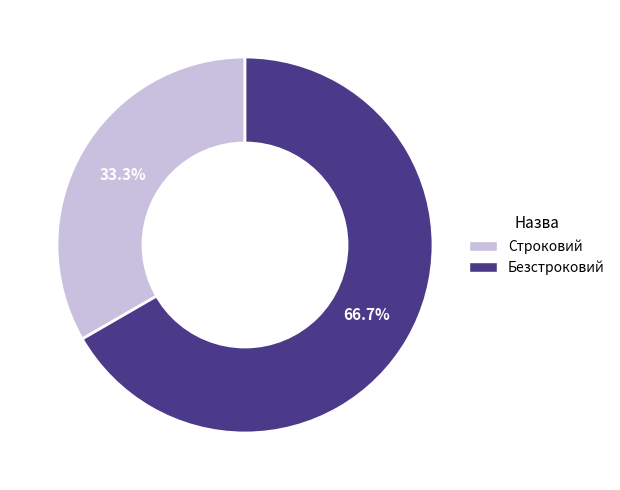

To the nearest percent, what is the difference between the largest and smallest slice percentages?

33%